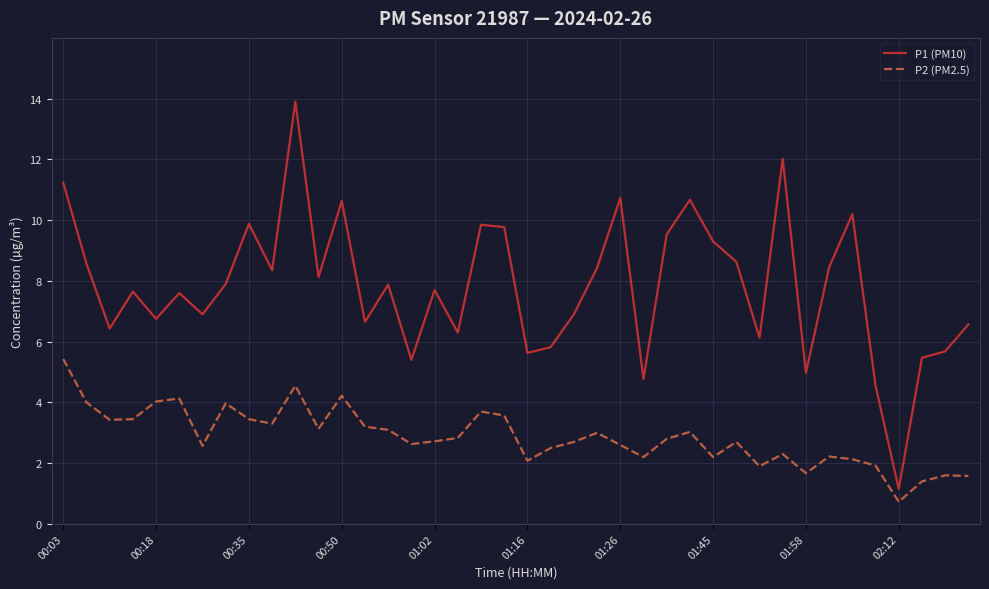

Rank the series by their average value, from highest to lowest.

P1 (PM10), P2 (PM2.5)